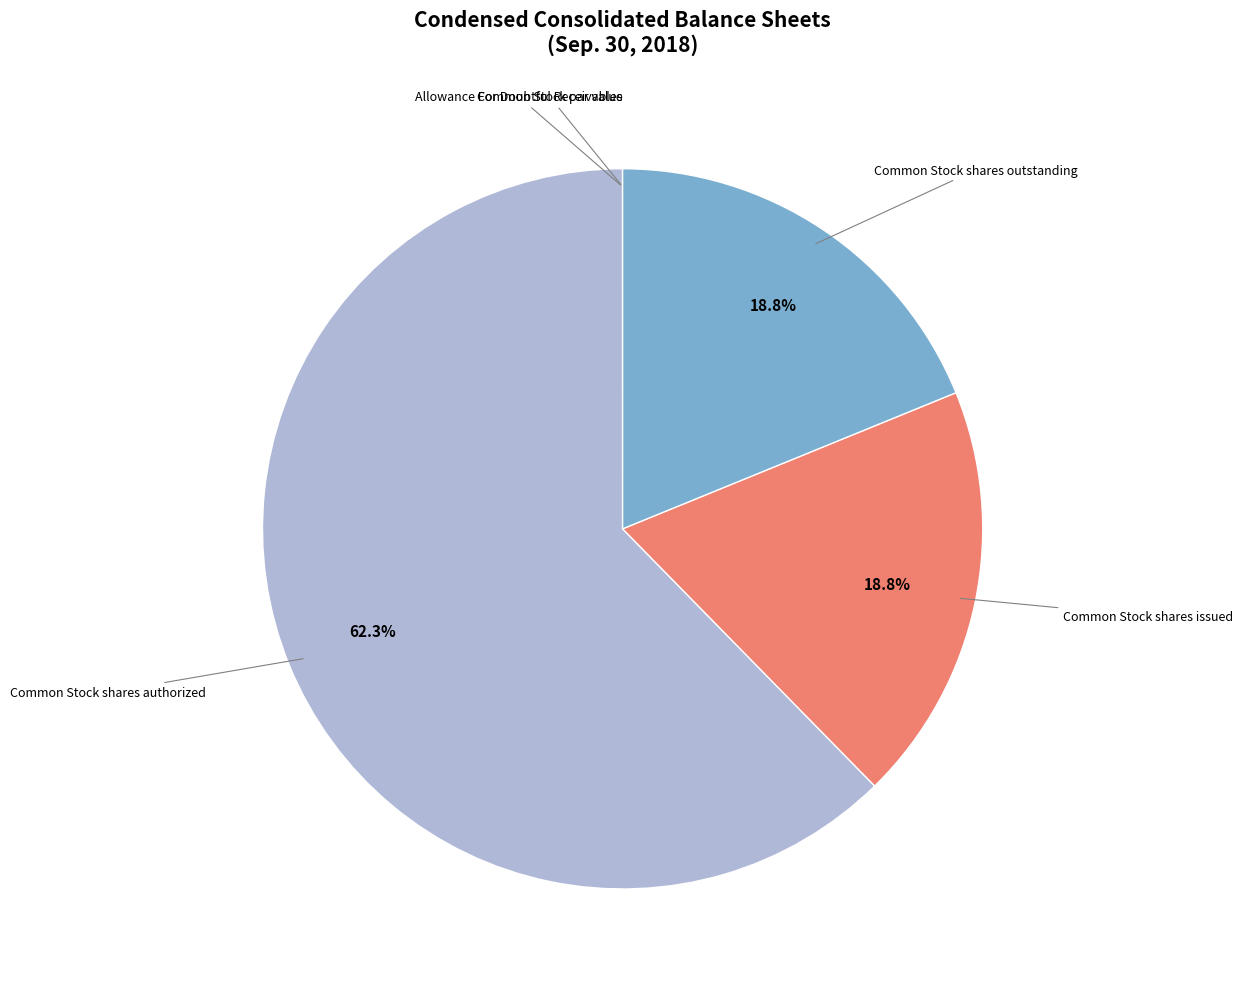

To the nearest percent, what is the average slice percentage?

20%